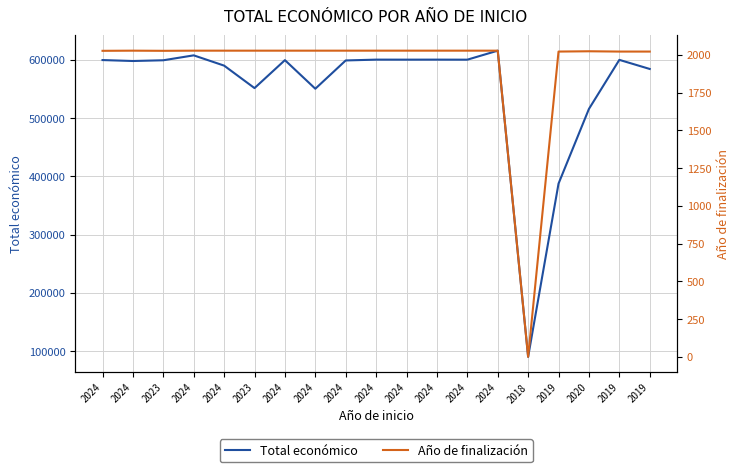

What is the total value across all series at 2019?

389447